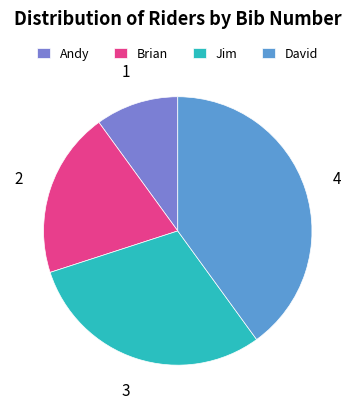

Which category has the biggest portion of the pie?

David